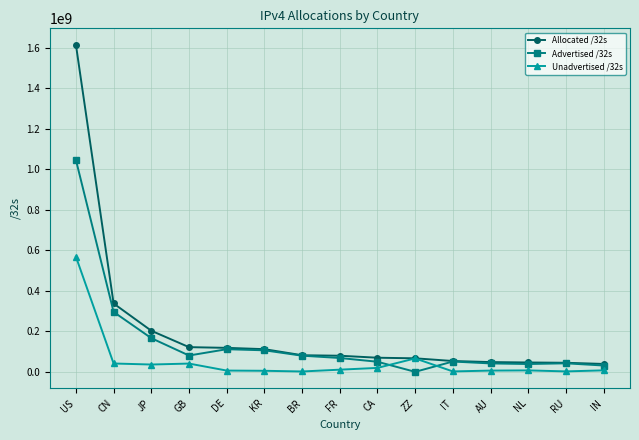

What position from the right is NL?

3